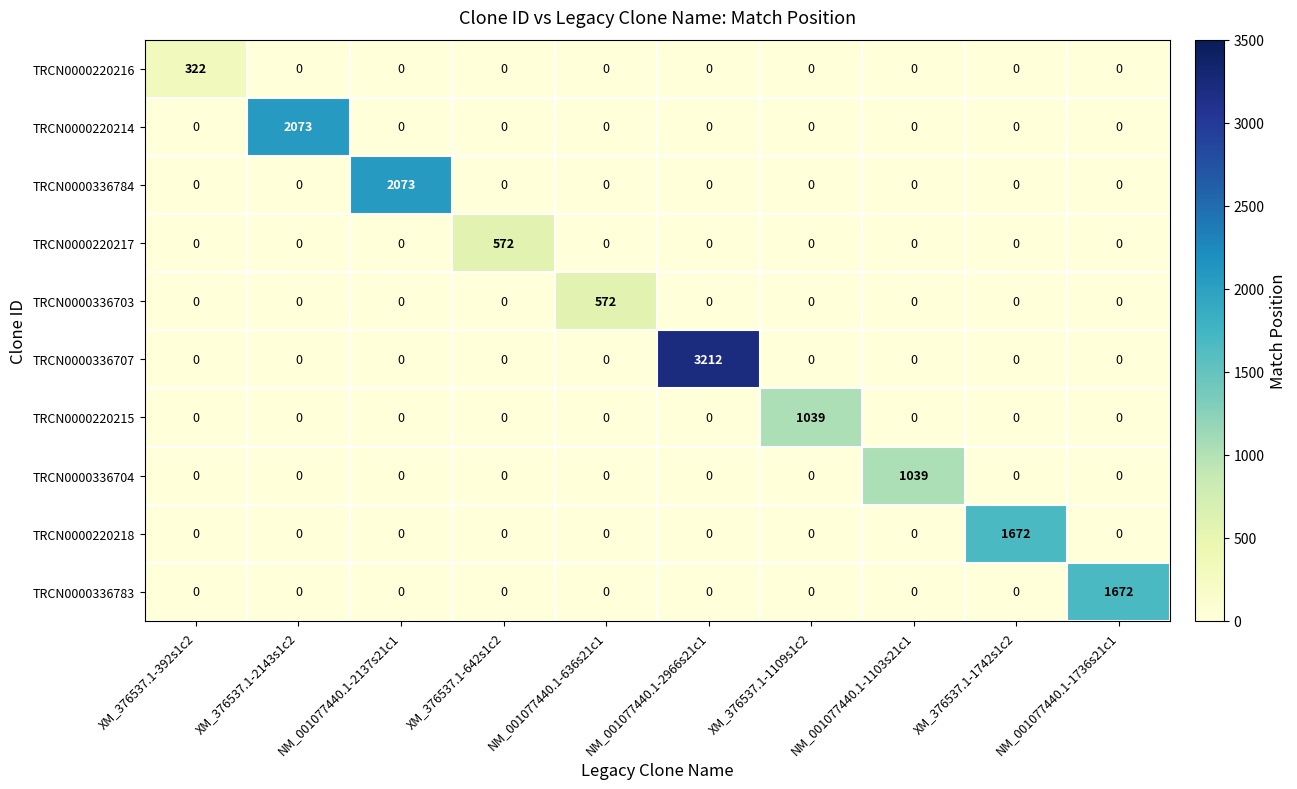

Which series has the largest total across all categories?

TRCN0000336707